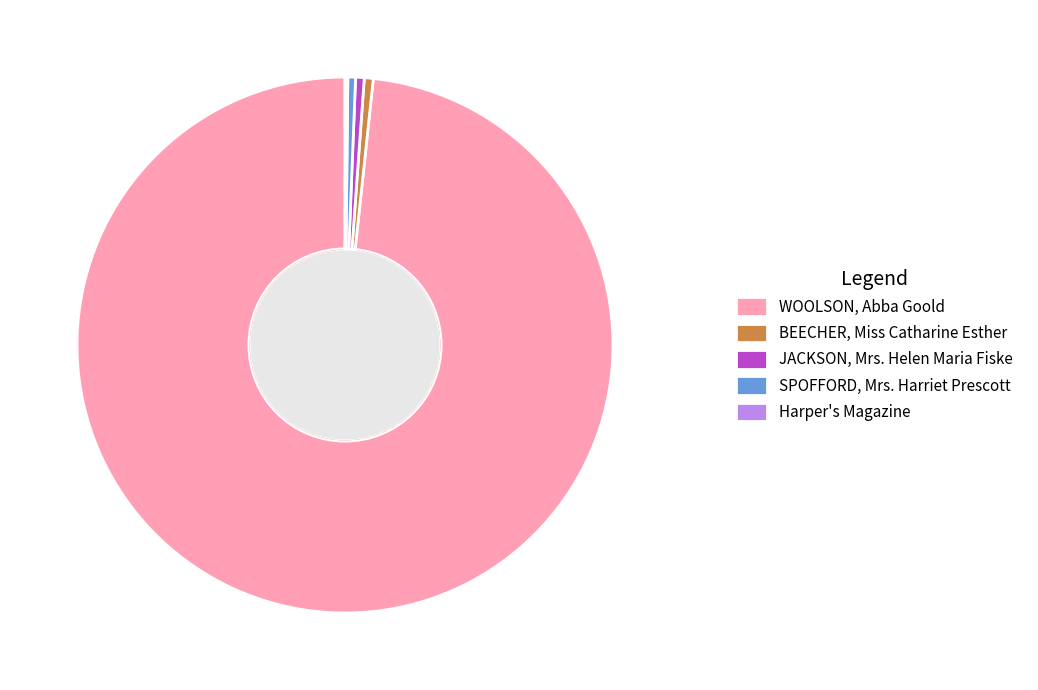

What is the ratio of the value at BEECHER, Miss Catharine Esther to the value at SPOFFORD, Mrs. Harriet Prescott?

1.2